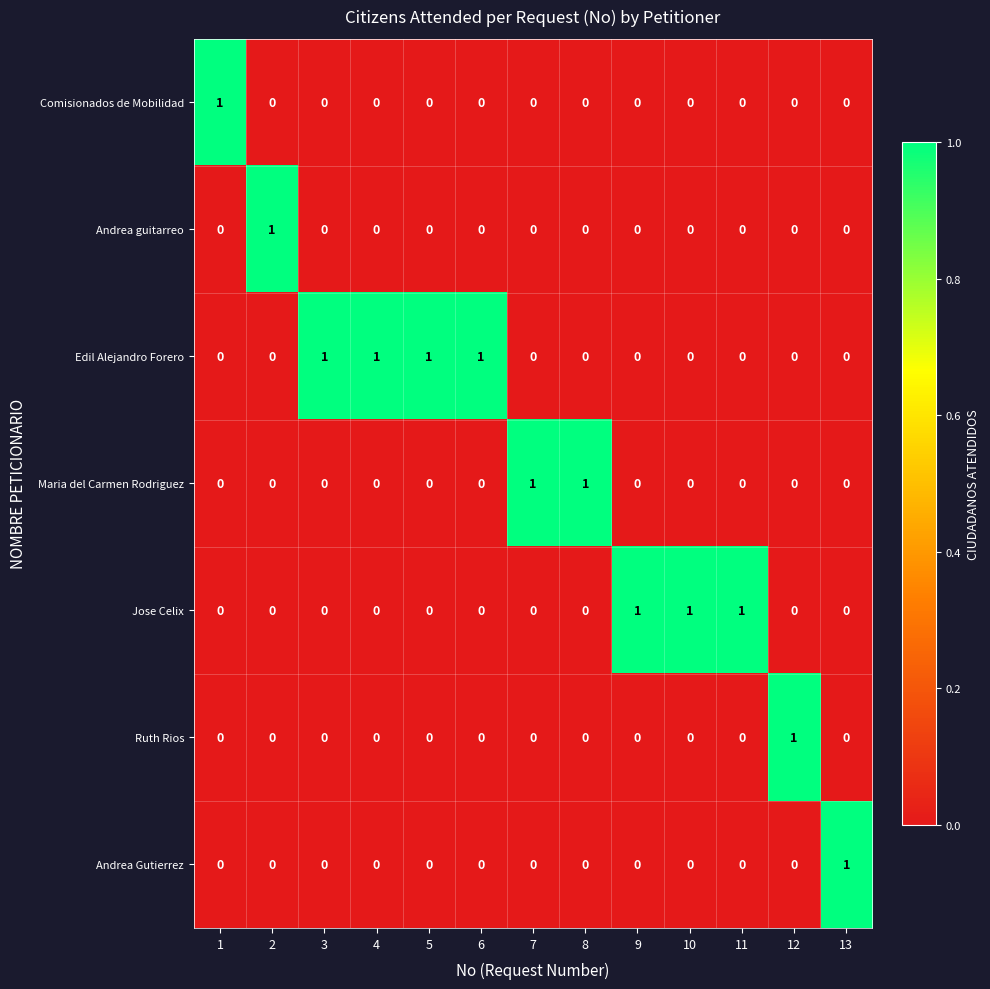

Count the Comisionados de Mobilidad values in the range 0 to 1.

13